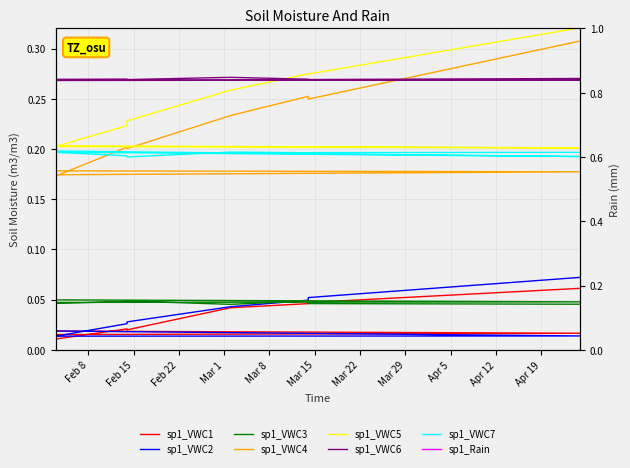

How many categories are shown in the chart?

11